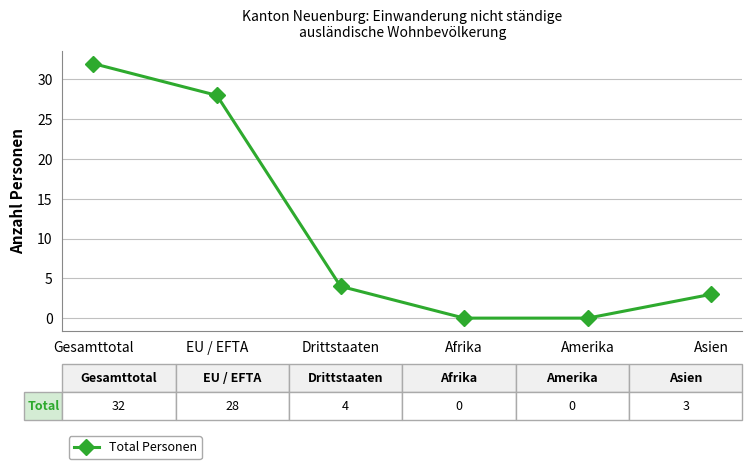

Reading left to right, what are all the values shown in this chart?

32	28	4	0	0	3